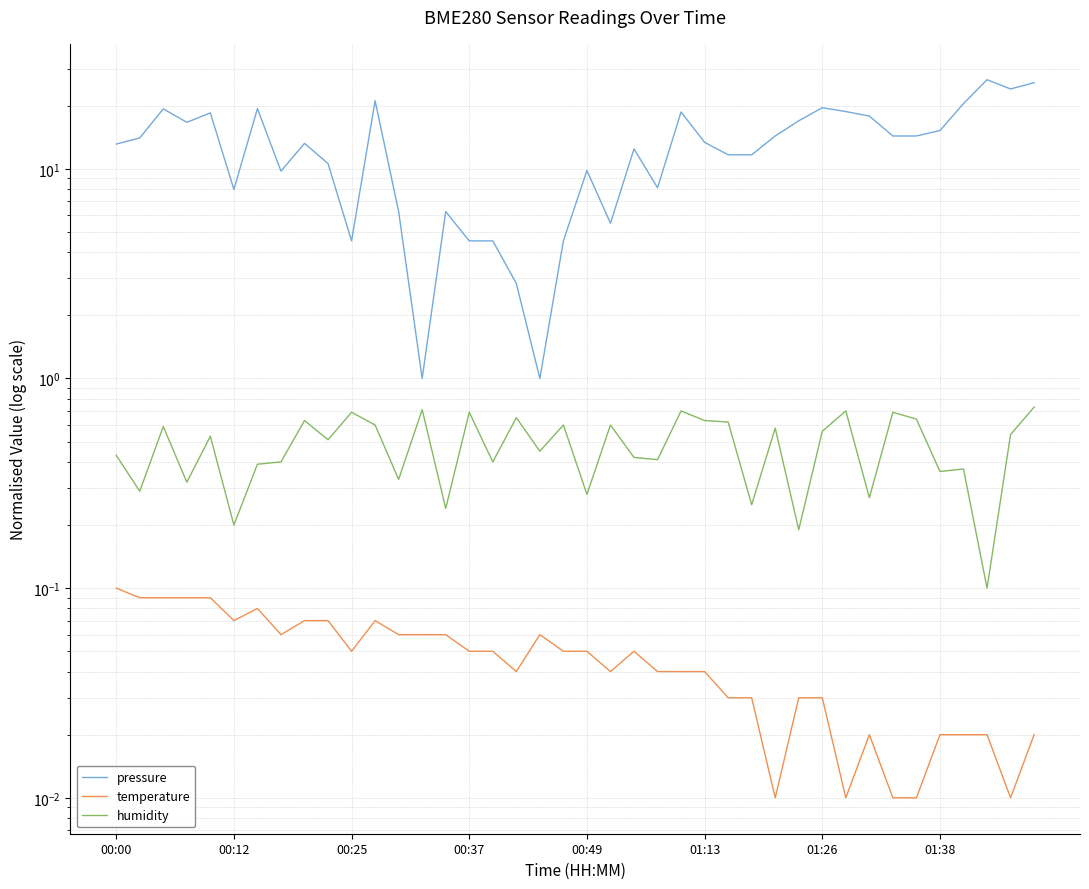

At 01:38, list the series in order from smallest to largest.

temperature, humidity, pressure